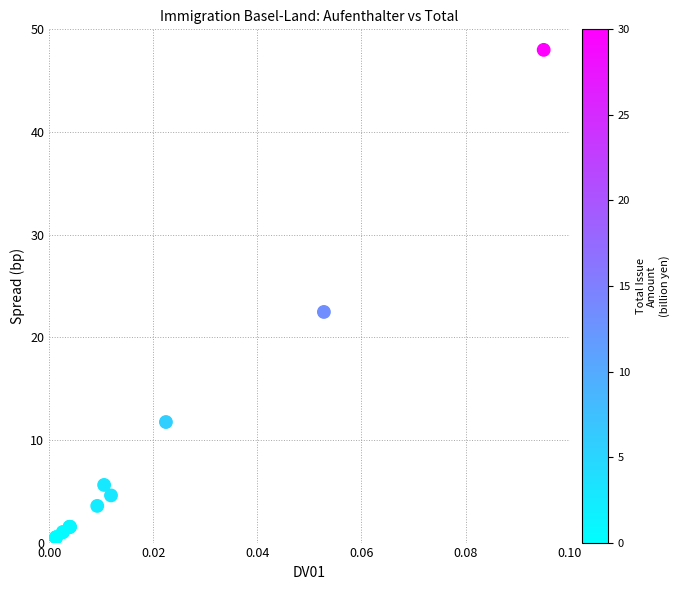

What Y value in the scatter plot is closest to 24?

22.5